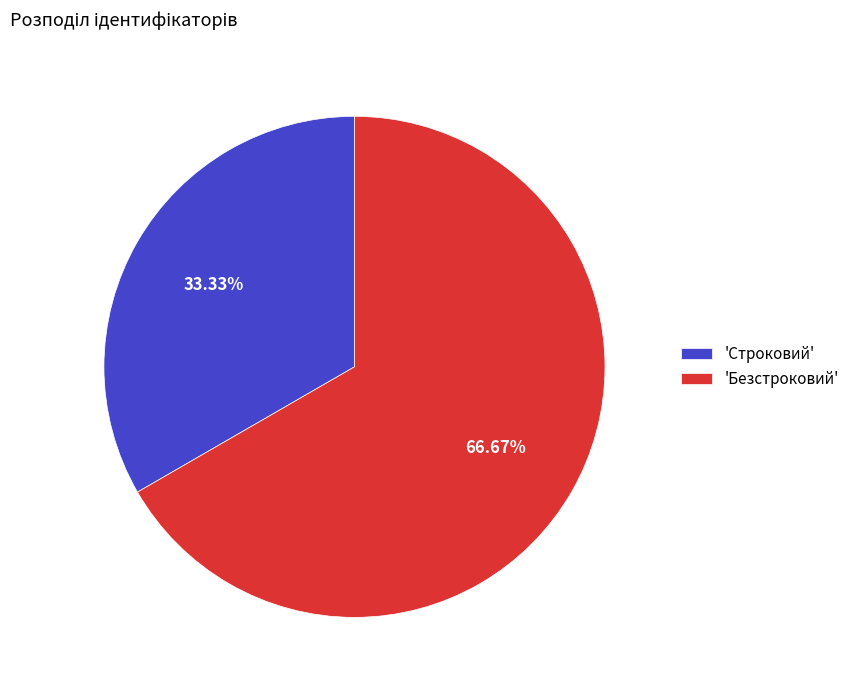

Rank the categories by value from highest to lowest.

'Безстроковий', 'Строковий'